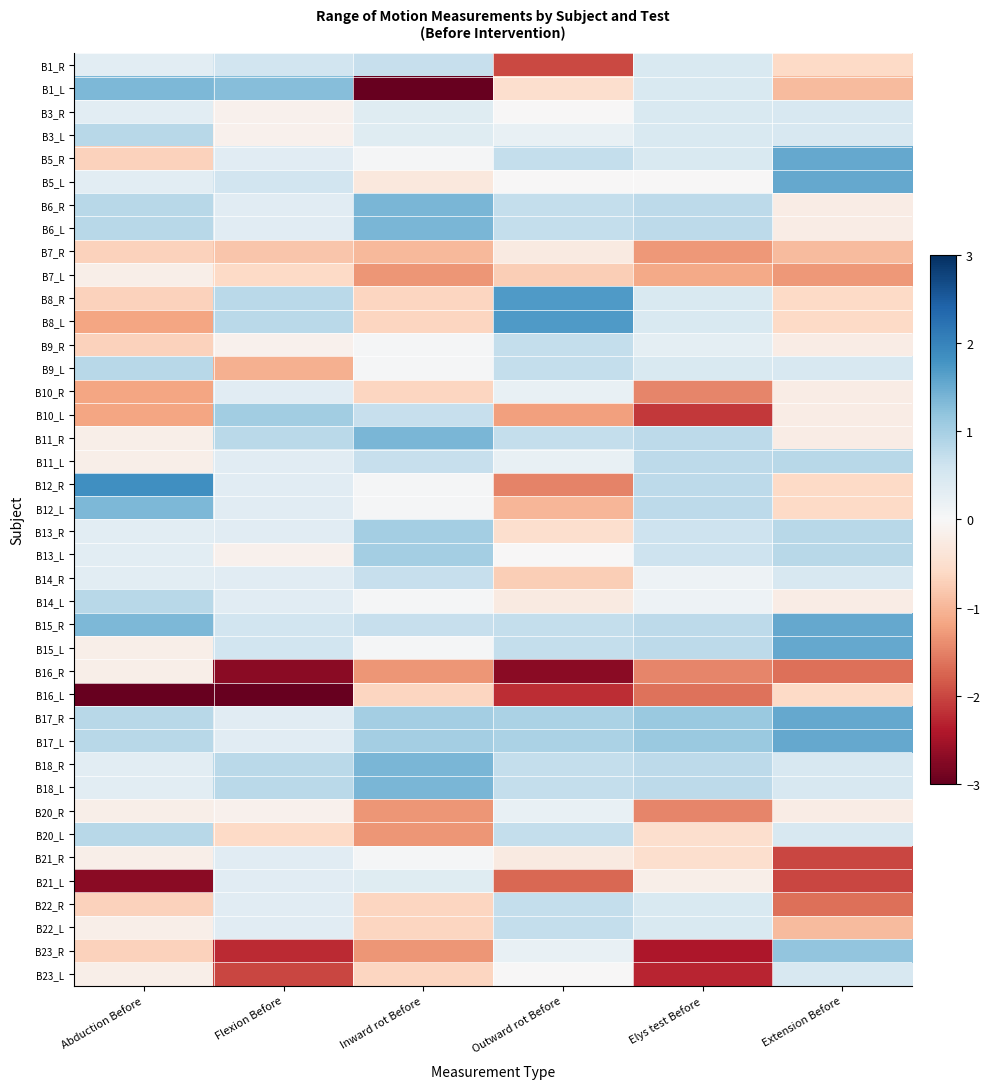

At which category is the sum across all series the highest?

Abduction Before